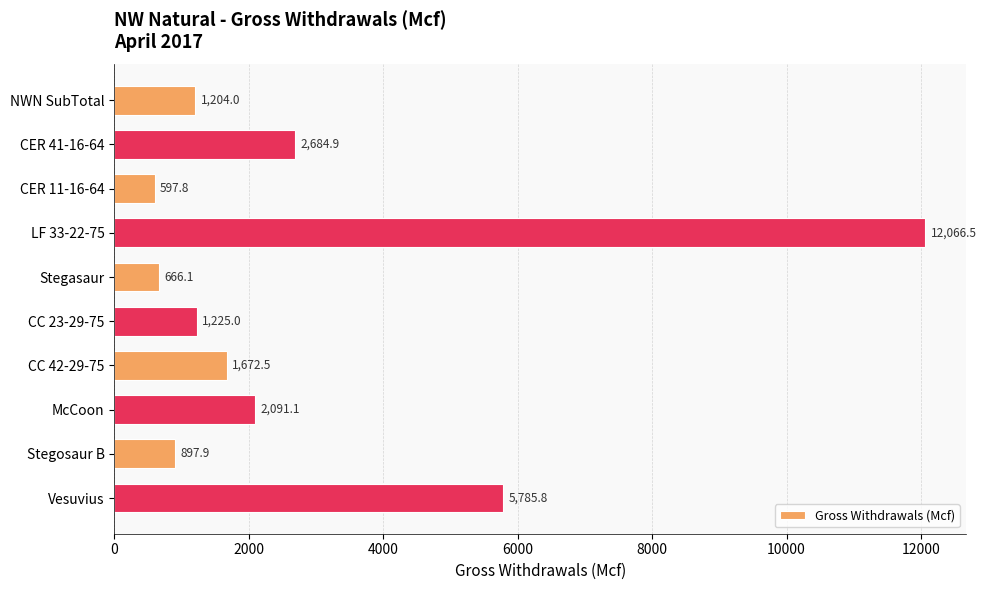

What is the label of the 3rd bar from the bottom?

McCoon